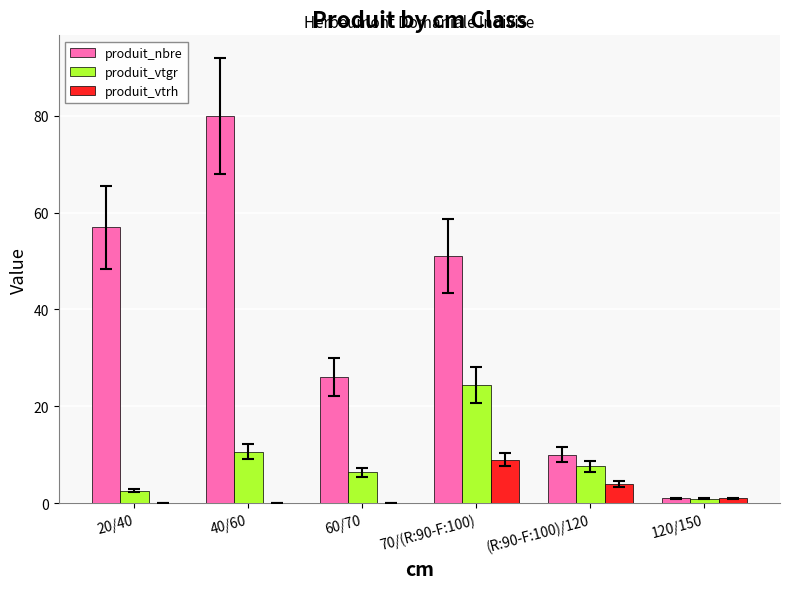

True or false: produit_nbre has a value of 113.3 at 40/60.

False